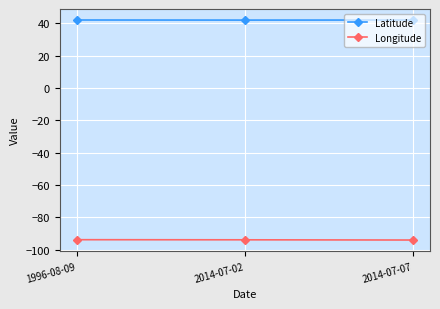

What position from the left is 2014-07-07?

3